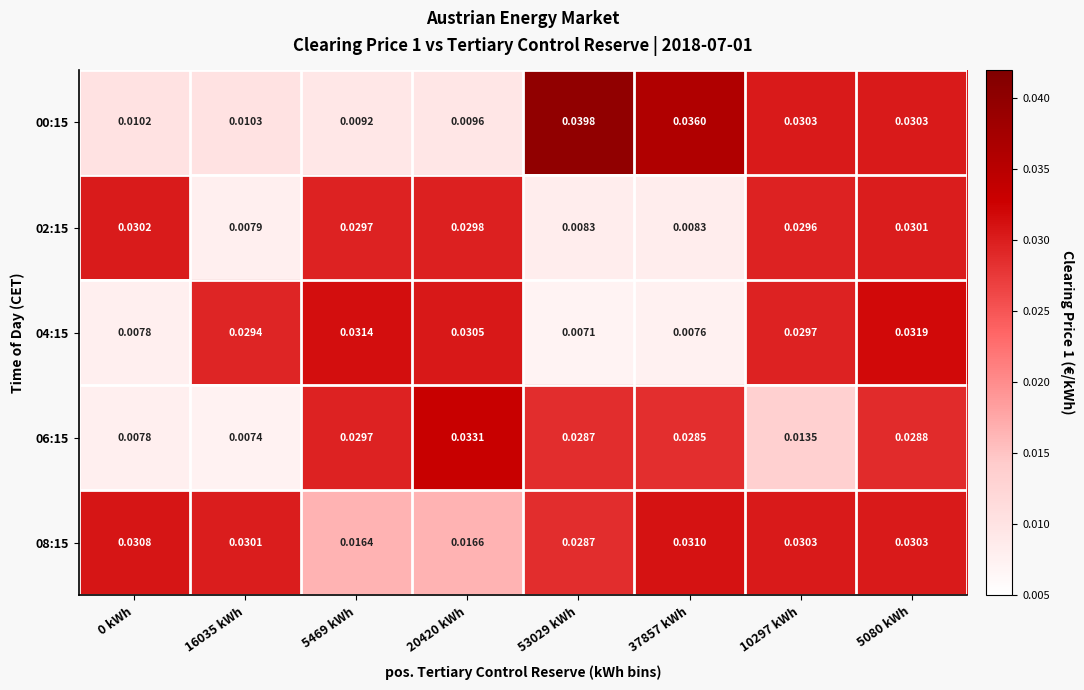

Is the value of 08:15 at 20420 kWh greater than the value of 06:15 at 20420 kWh?

No